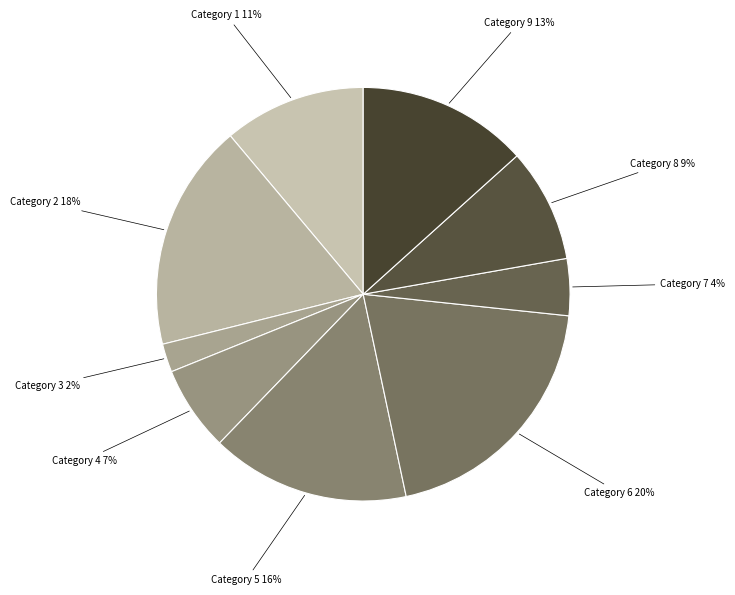

Rank the categories by value from highest to lowest.

Category 6 20%, Category 2 18%, Category 5 16%, Category 9 13%, Category 1 11%, Category 8 9%, Category 4 7%, Category 7 4%, Category 3 2%